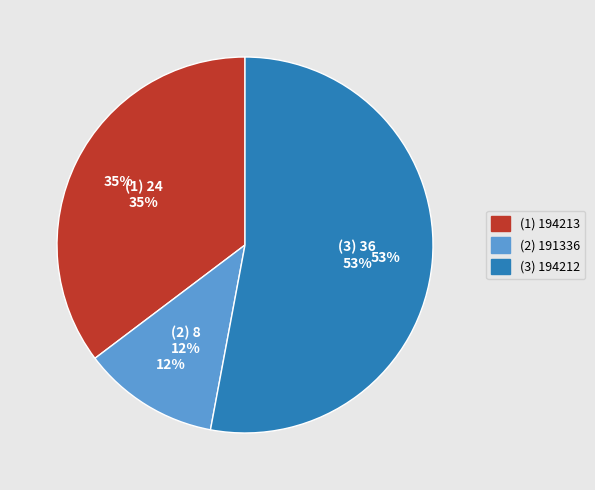

Do 191336 and 194212 together represent more than half of the pie?

Yes